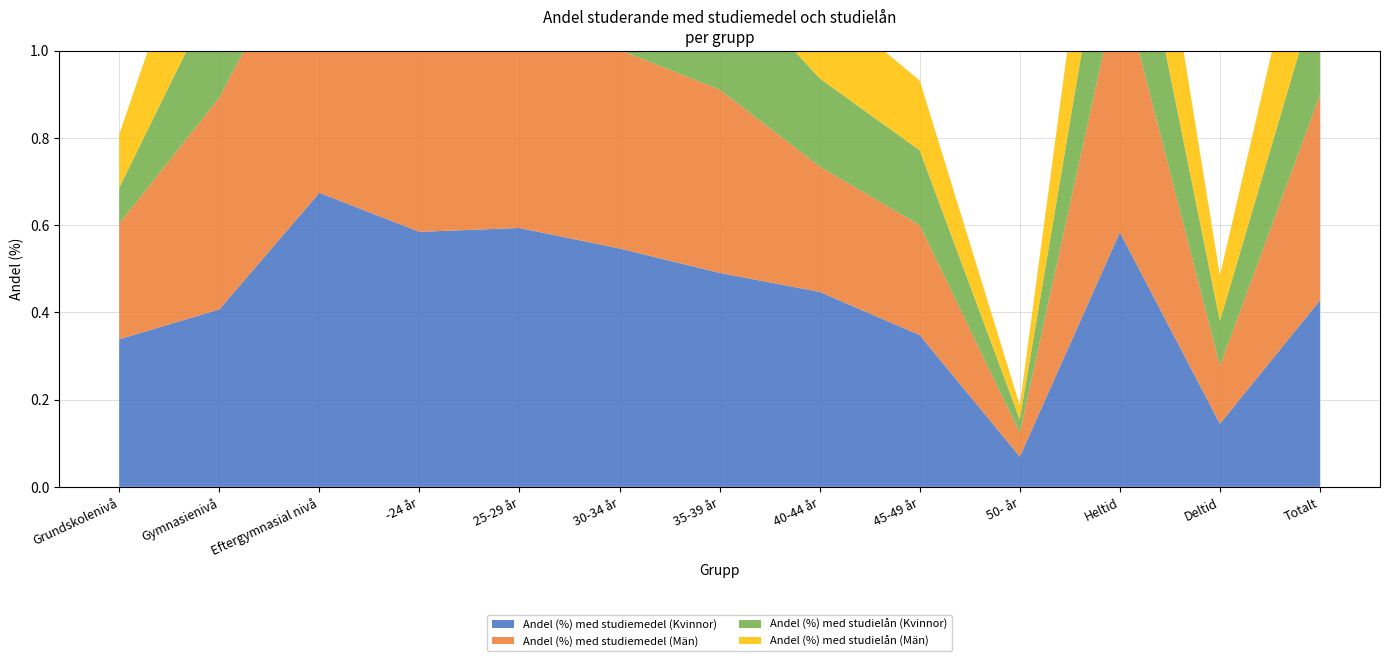

Reading left to right, extract all data points from this chart.

Totalt (antal): Grundskolenivå=6890.0	Gymnasienivå=26446.0	Eftergymnasial nivå=4882.0	-24 år=14158.0	25-29 år=5937.0	30-34 år=3620.0	35-39 år=2747.0	40-44 år=2235.0	45-49 år=1917.0	50- år=7604.0	Heltid=26123.0	Deltid=12095.0	Totalt=38218.0
Andel (%) med studiemedel (Kvinnor): Grundskolenivå=33.8	Gymnasienivå=40.7	Eftergymnasial nivå=67.4	-24 år=58.5	25-29 år=59.4	30-34 år=54.7	35-39 år=49.1	40-44 år=44.7	45-49 år=34.8	50- år=6.9	Heltid=58.4	Deltid=14.5	Totalt=42.8
Andel (%) med studiemedel (Män): Grundskolenivå=26.6	Gymnasienivå=48.6	Eftergymnasial nivå=65.7	-24 år=58.8	25-29 år=58.5	30-34 år=45.5	35-39 år=42.0	40-44 år=28.8	45-49 år=25.2	50- år=5.5	Heltid=58.5	Deltid=13.3	Totalt=47.1
Andel (%) med studielån (Kvinnor): Grundskolenivå=8.2	Gymnasienivå=26.0	Eftergymnasial nivå=52.4	-24 år=35.6	25-29 år=44.8	30-34 år=32.8	35-39 år=27.5	40-44 år=20.2	45-49 år=17.1	50- år=3.1	Heltid=34.7	Deltid=10.3	Totalt=26.0
Andel (%) med studielån (Män): Grundskolenivå=12.2	Gymnasienivå=32.5	Eftergymnasial nivå=50.2	-24 år=35.2	25-29 år=45.7	30-34 år=36.8	35-39 år=31.5	40-44 år=18.6	45-49 år=16.0	50- år=3.2	Heltid=38.5	Deltid=10.4	Totalt=31.4